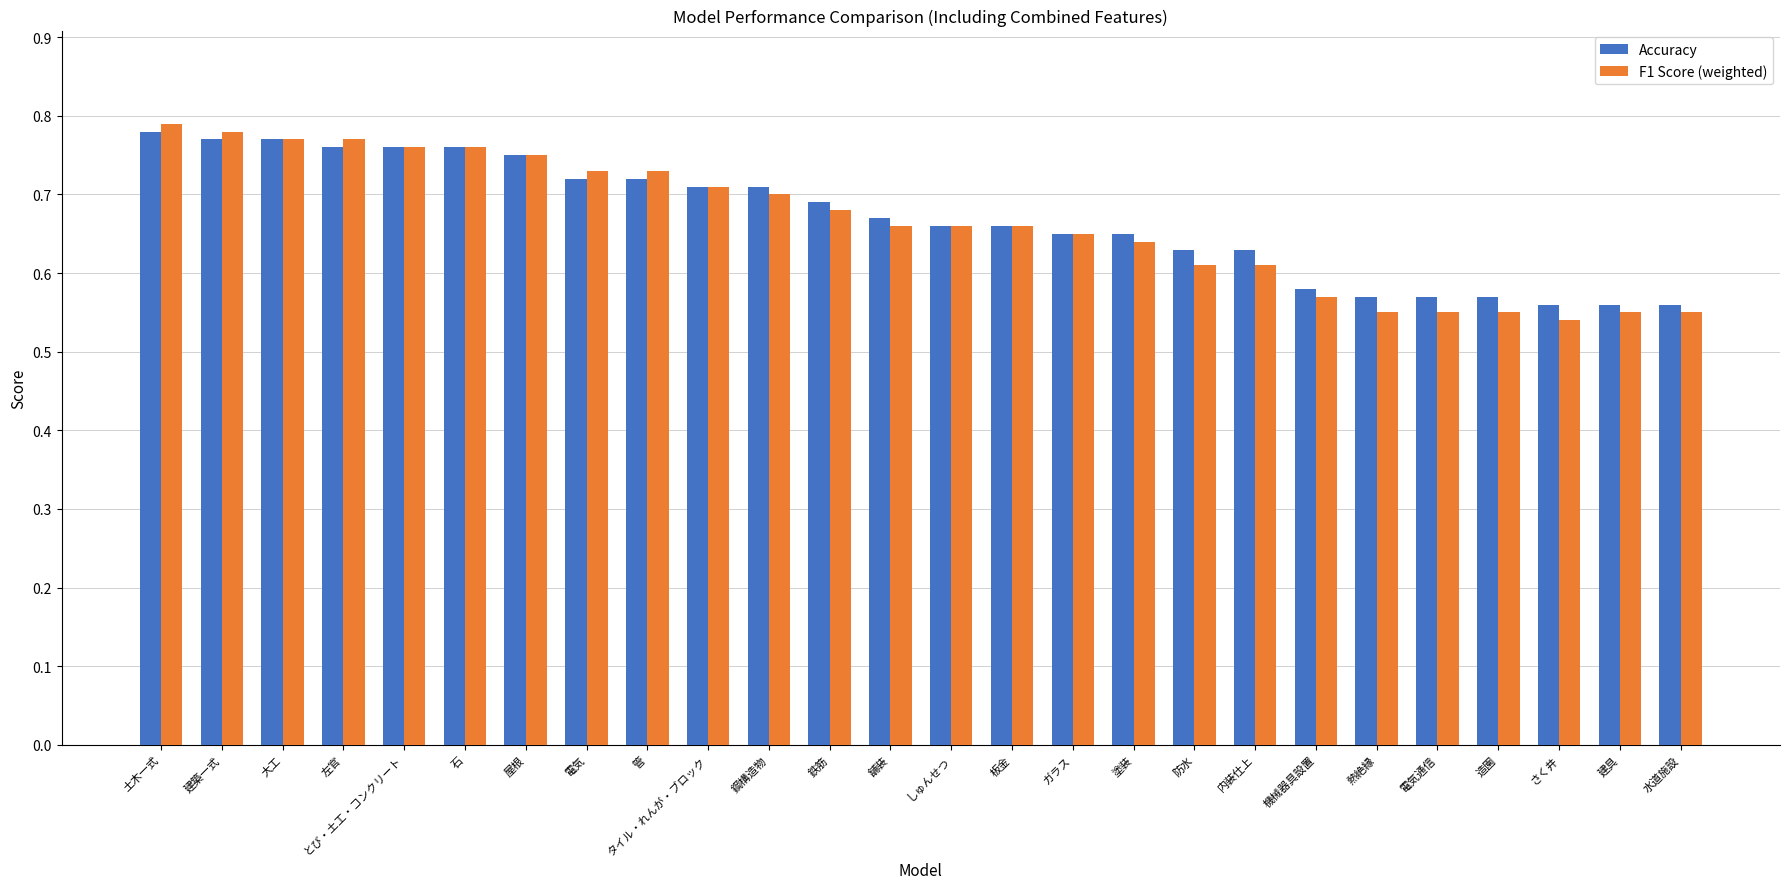

What is the sum of all Accuracy values?

17.4